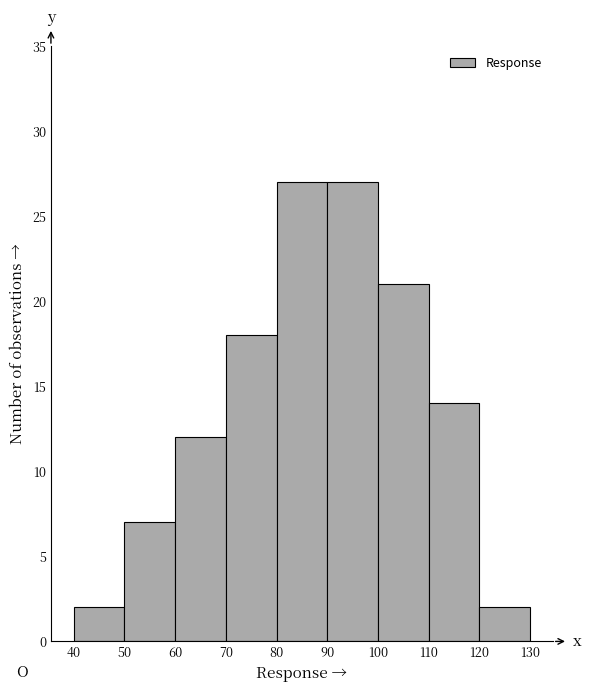

How tall is the bar that spans 120 to 130 on the x-axis? The values are not printed on the chart, so give them approximately, as read against the axis.

2